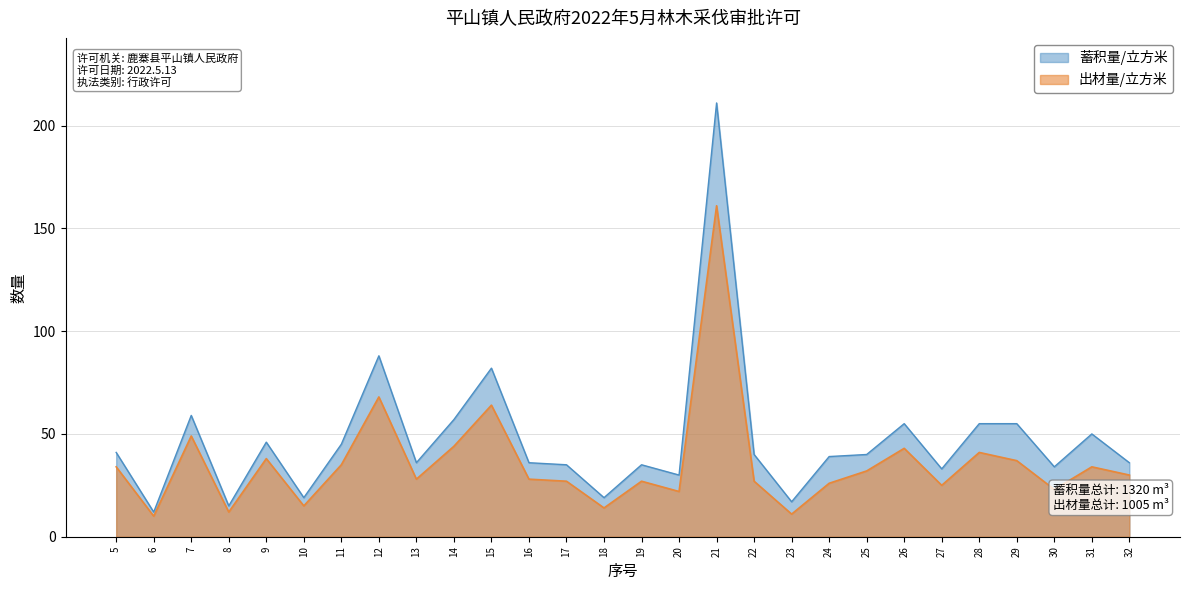

What is the difference between the highest and lowest values at 15?

18